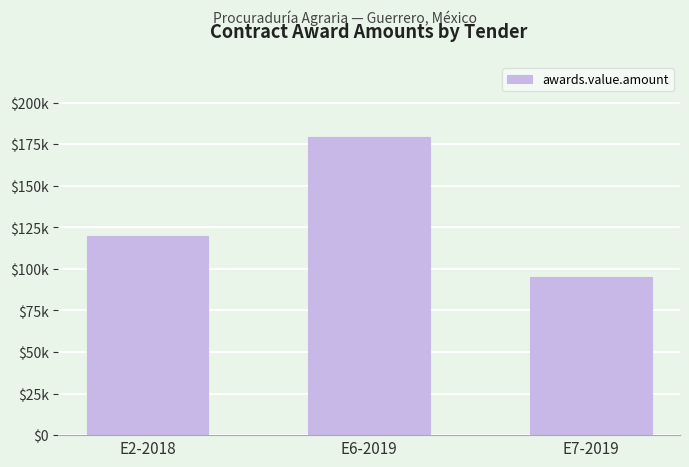

Between E2-2018 and E6-2019, which is larger?

E6-2019